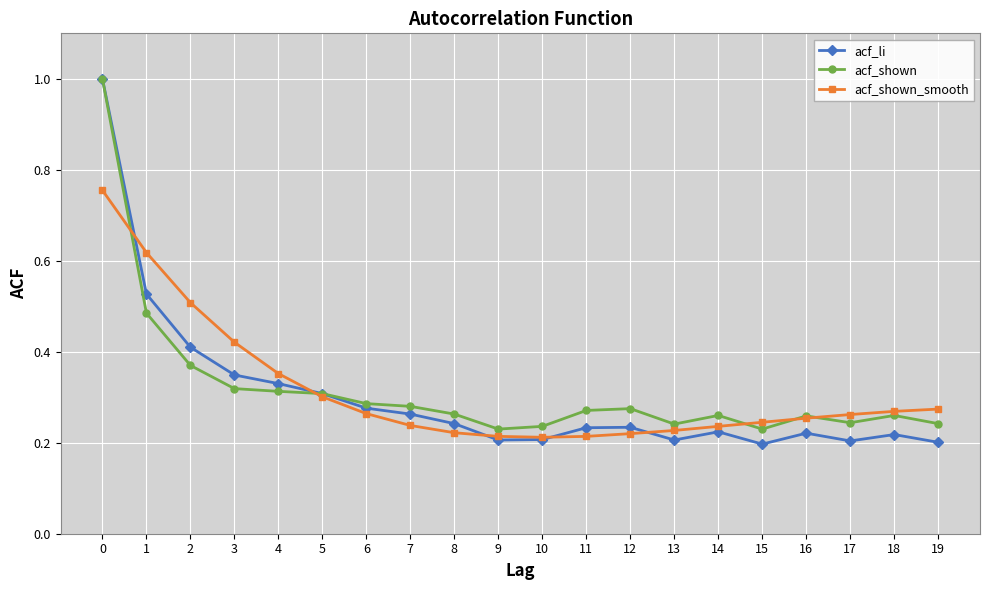

What is the maximum value shown in the chart?

1.0